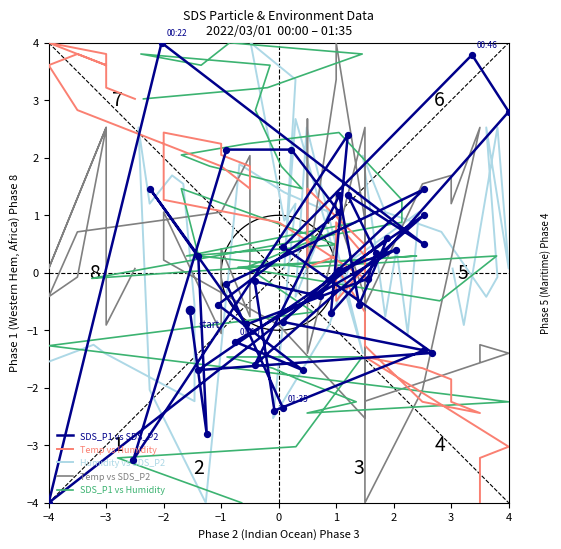

What are all the series names shown in the legend?

SDS_P1 vs SDS_P2, Temp vs Humidity, Humidity vs SDS_P2, Temp vs SDS_P2, SDS_P1 vs Humidity